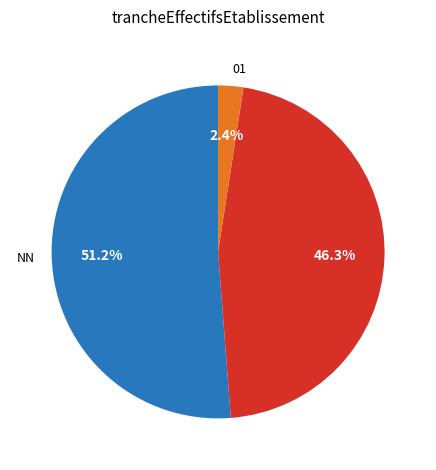

How many segments does this pie chart have?

3